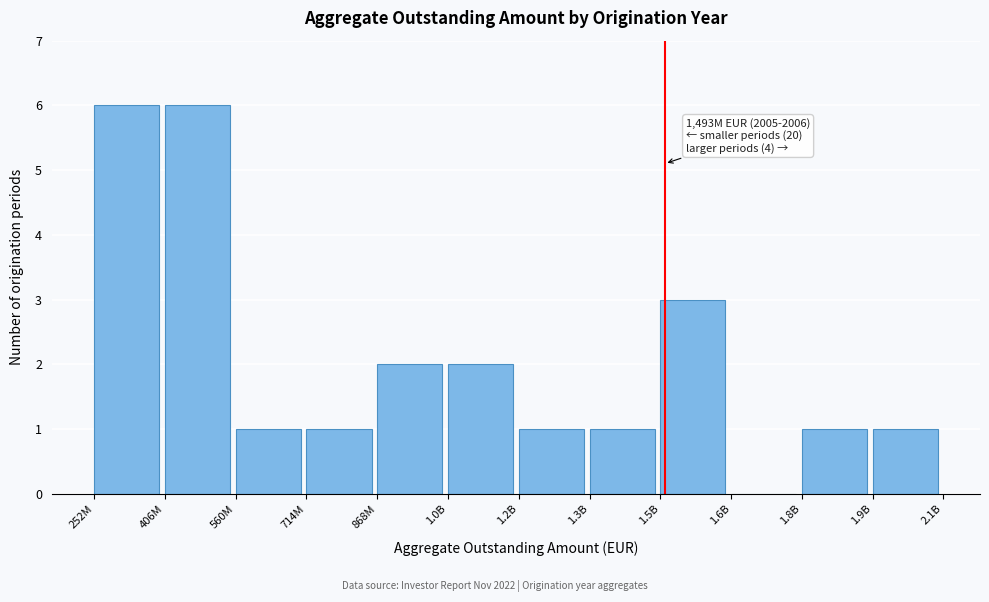

Reading left to right, what are all the values shown in this chart?

252M=6	406M=6	560M=1	714M=1	868M=2	1.0B=2	1.2B=1	1.3B=1	1.5B=3	1.6B=0	1.8B=1	1.9B=1